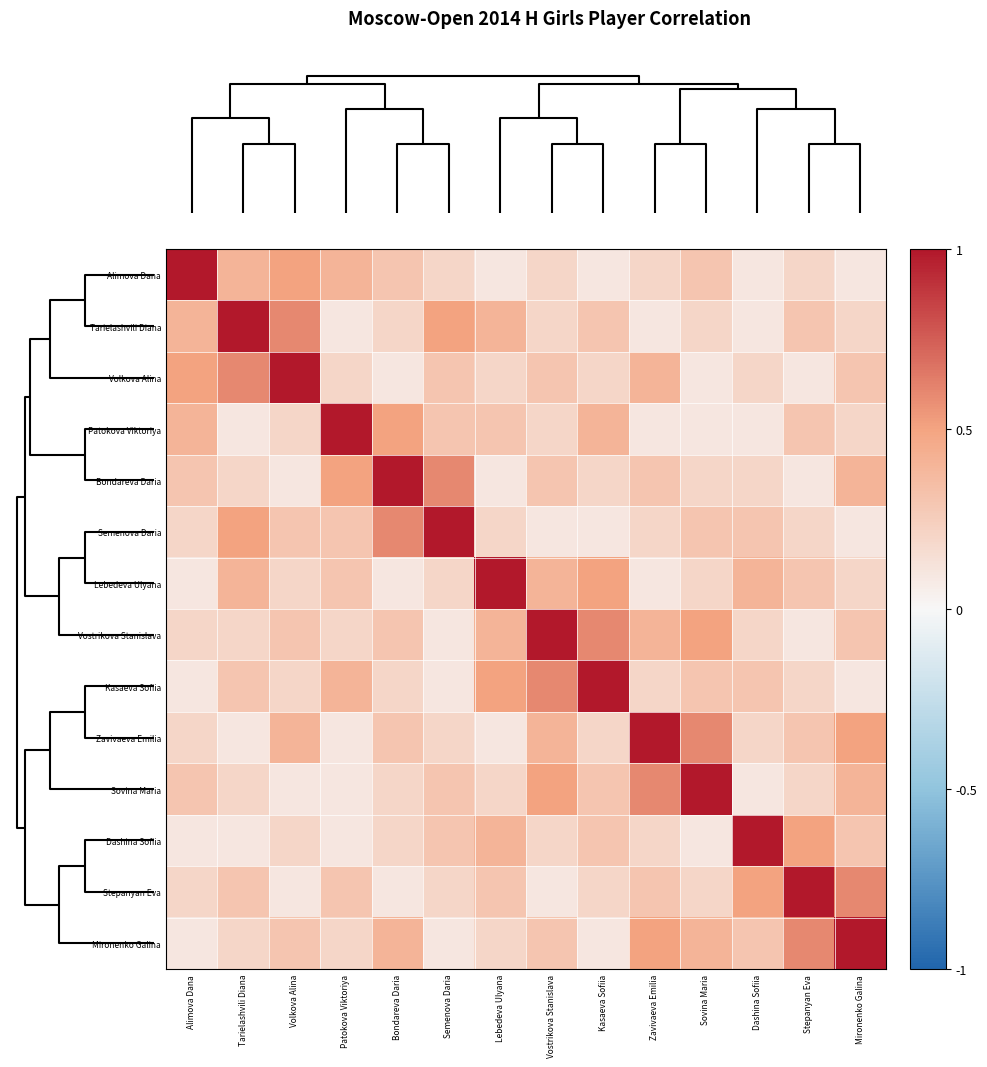

What is the maximum value shown in the chart?

1.0